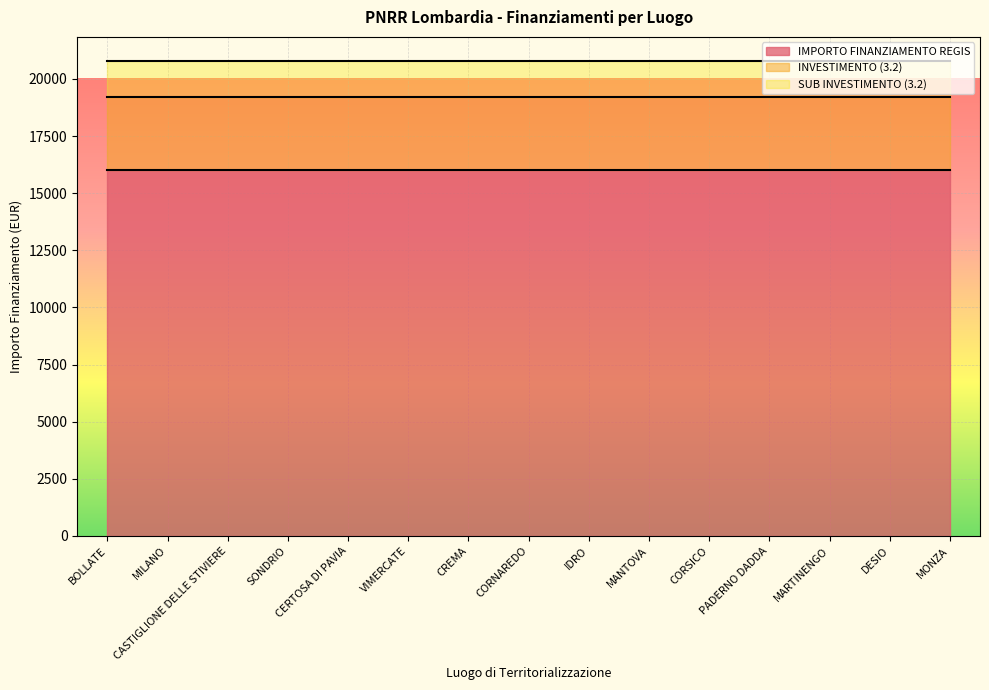

What is the total value across all series at BOLLATE?

20800